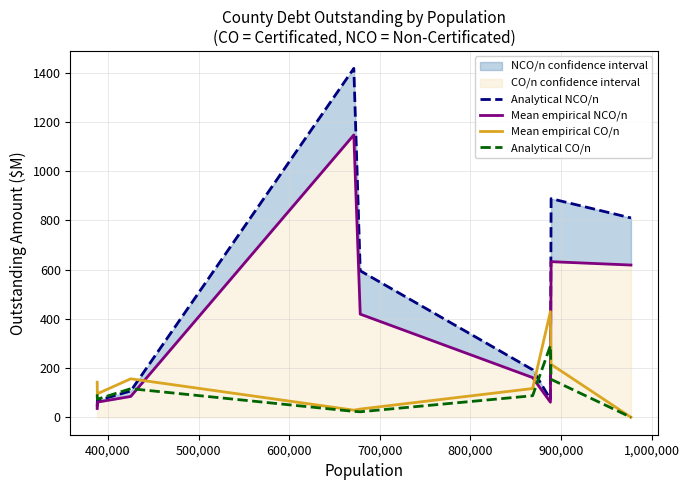

Is it true that Mean empirical NCO/n equals 89.0 at 400,000?

False